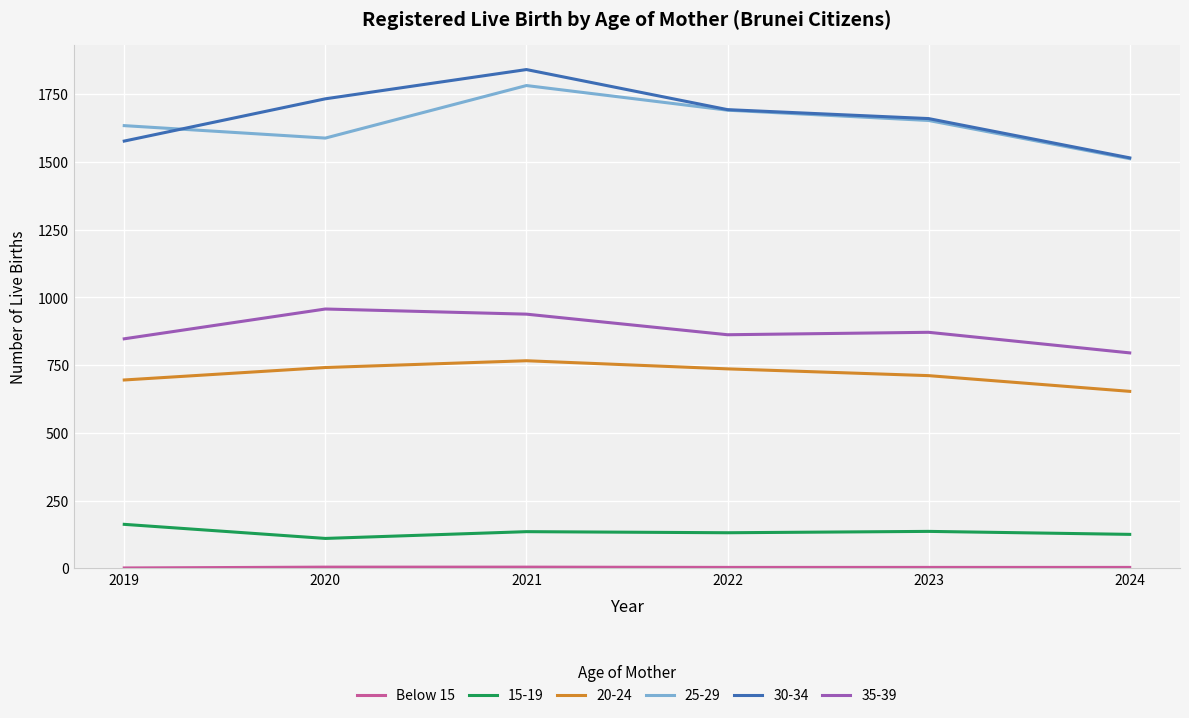

What is the maximum value shown in the chart?

1841